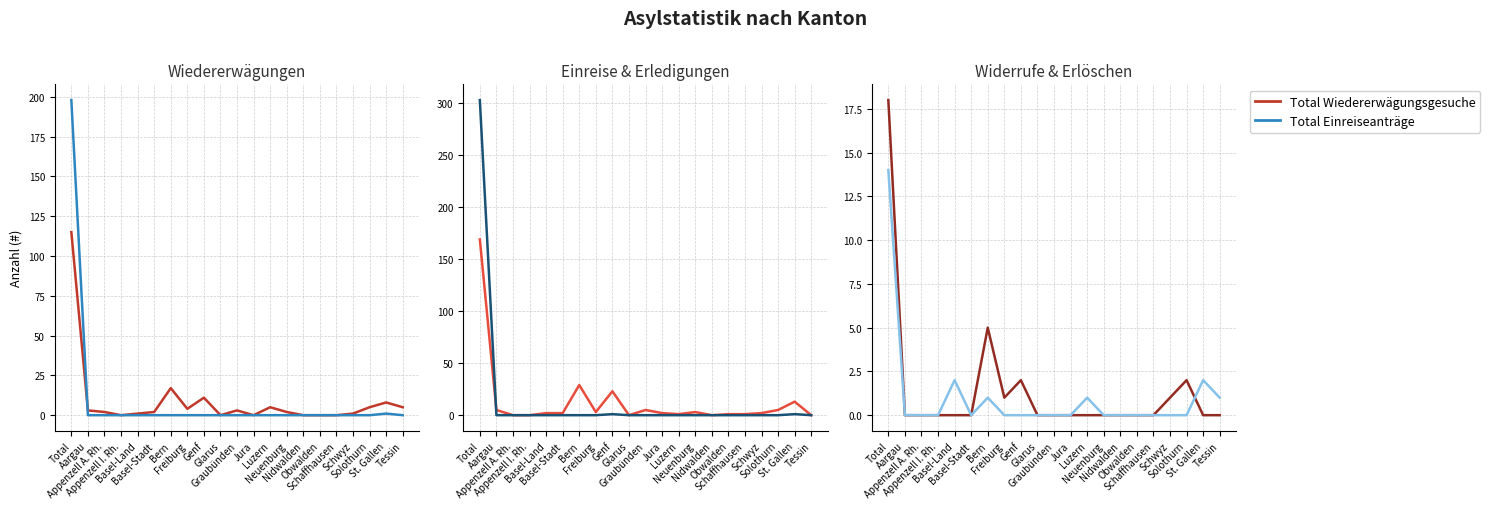

At how many categories does at least one series exceed 18?

3